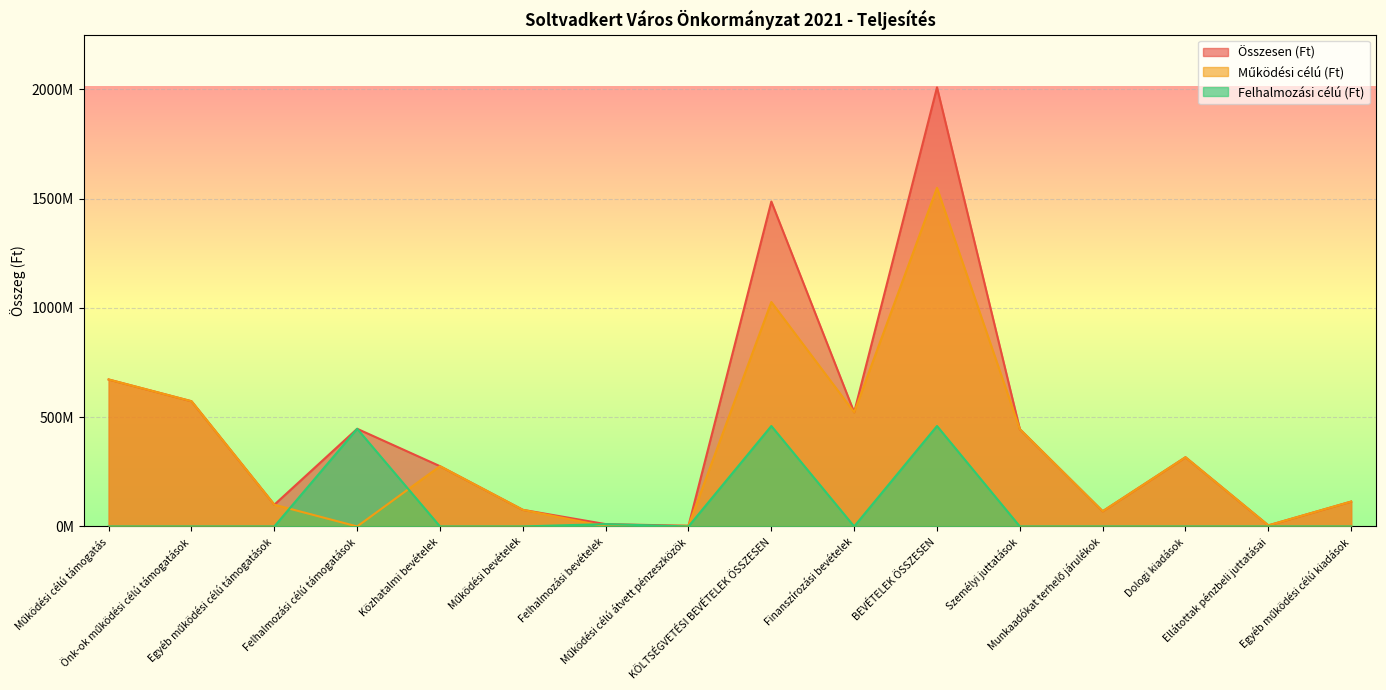

At how many categories does at least one series exceed 361641897?

7